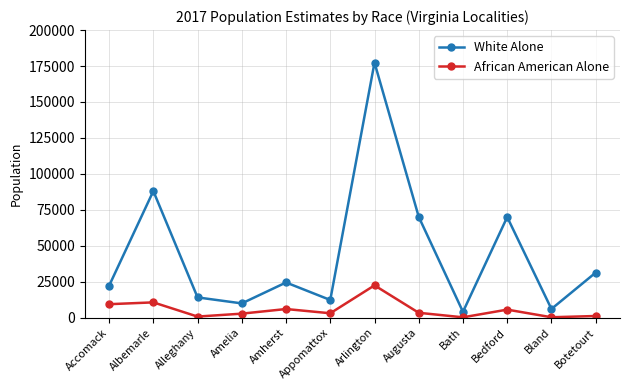

True or false: African American Alone has a value of 10589 at Albemarle.

True